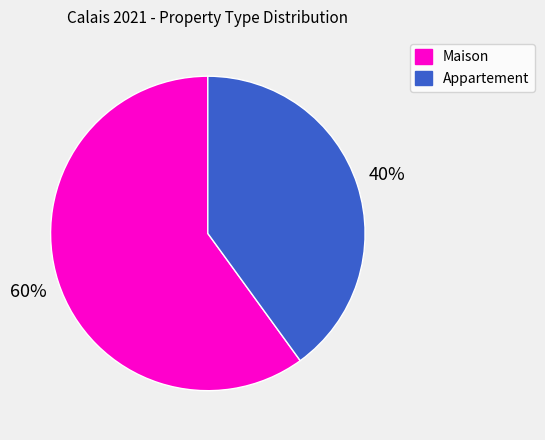

How many segments does this pie chart have?

2